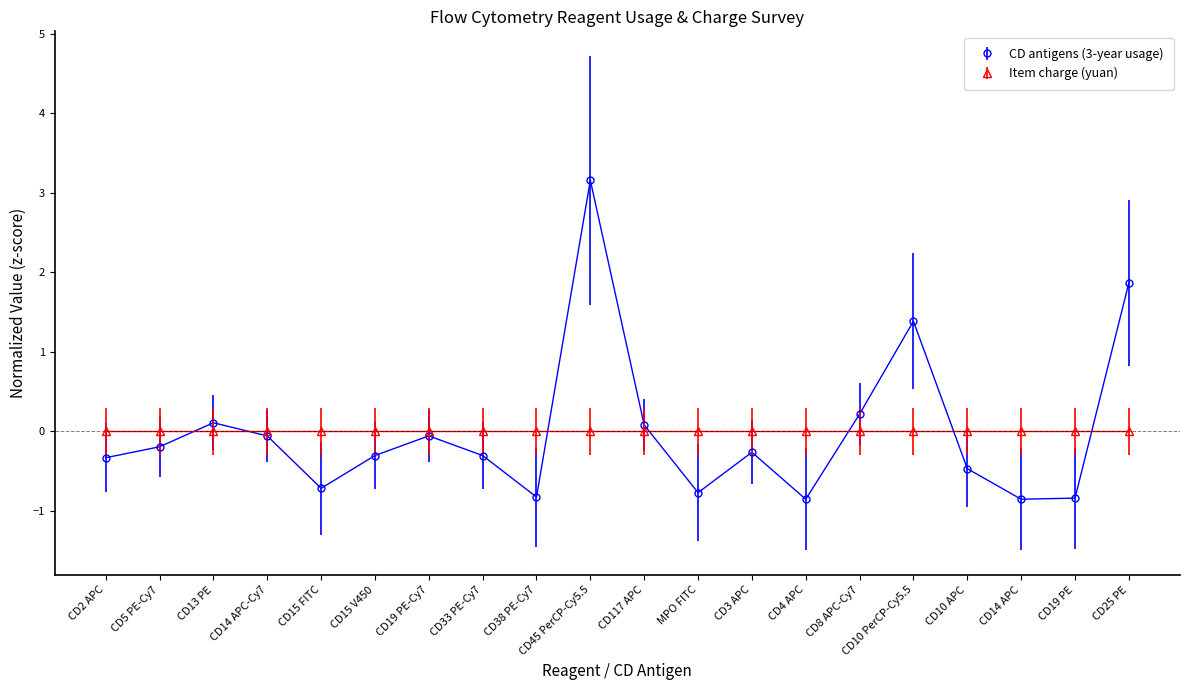

What position from the left is CD4 APC?

14